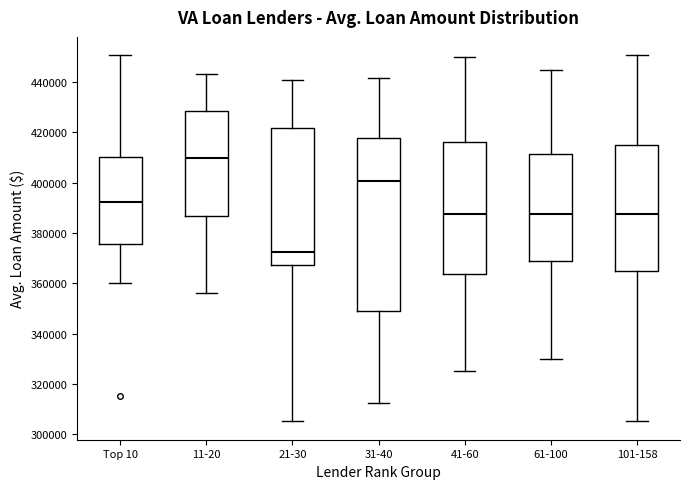

Reading left to right, transcribe this box plot: for each box, give where its median line is, the range the box spans, and where its two whiskers end, as read against the y-axis. The values are not printed on the chart, so give them approximately, as read against the axis.

Top 10: median 392000, box 376000 to 410000, whiskers 360000 to 450000
11-20: median 410000, box 386000 to 428000, whiskers 356000 to 444000
21-30: median 372000, box 368000 to 422000, whiskers 306000 to 440000
31-40: median 400000, box 350000 to 418000, whiskers 312000 to 442000
41-60: median 388000, box 364000 to 416000, whiskers 326000 to 450000
61-100: median 388000, box 368000 to 412000, whiskers 330000 to 446000
101-158: median 388000, box 366000 to 416000, whiskers 306000 to 450000